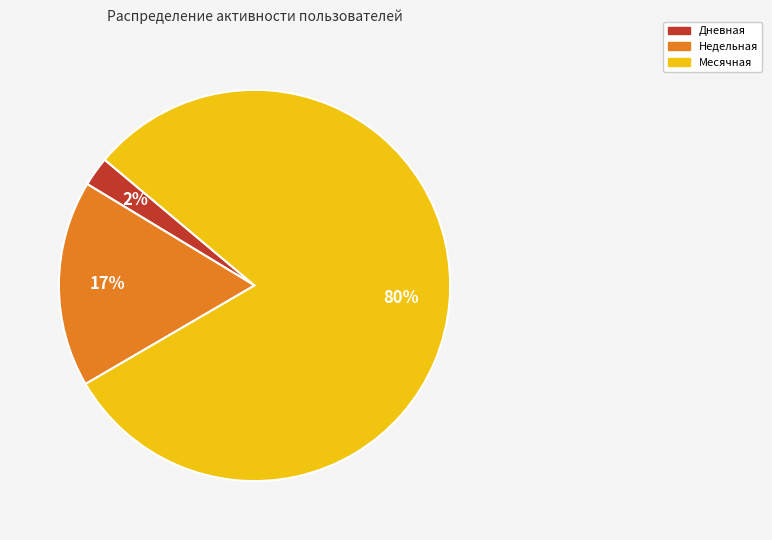

Is there any slice that represents more than half of the pie?

Yes